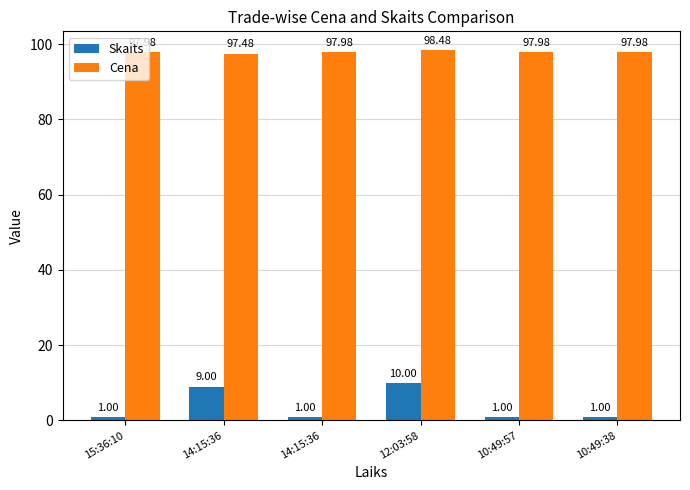

At which category is the sum across all series the highest?

12:03:58